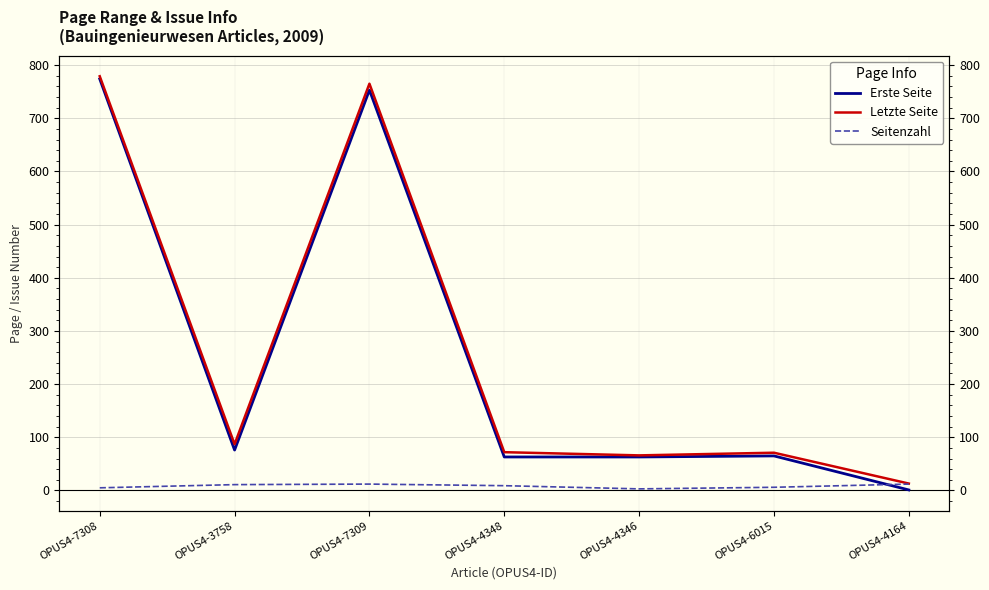

Reading left to right, extract all data points from this chart.

Erste Seite: 774	76	753	63	63	65	1
Letzte Seite: 779	87	765	72	66	71	13
Seitenzahl: 5	11	12	9	3	6	12